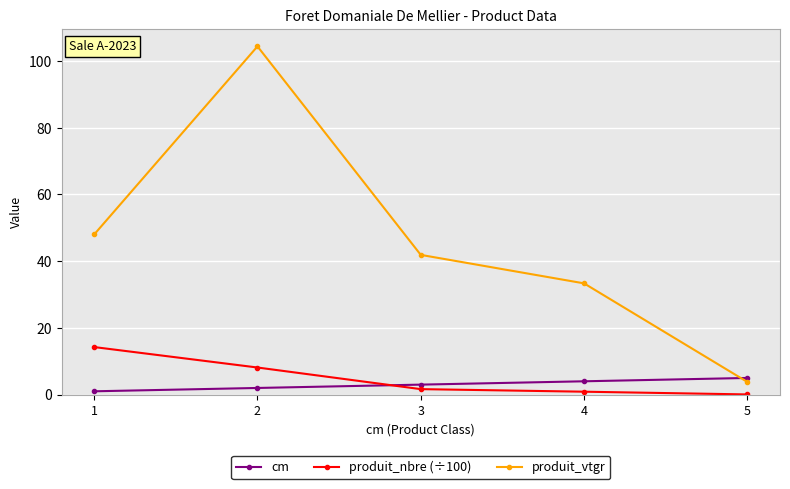

How many data points in produit_vtgr are less than 41?

2